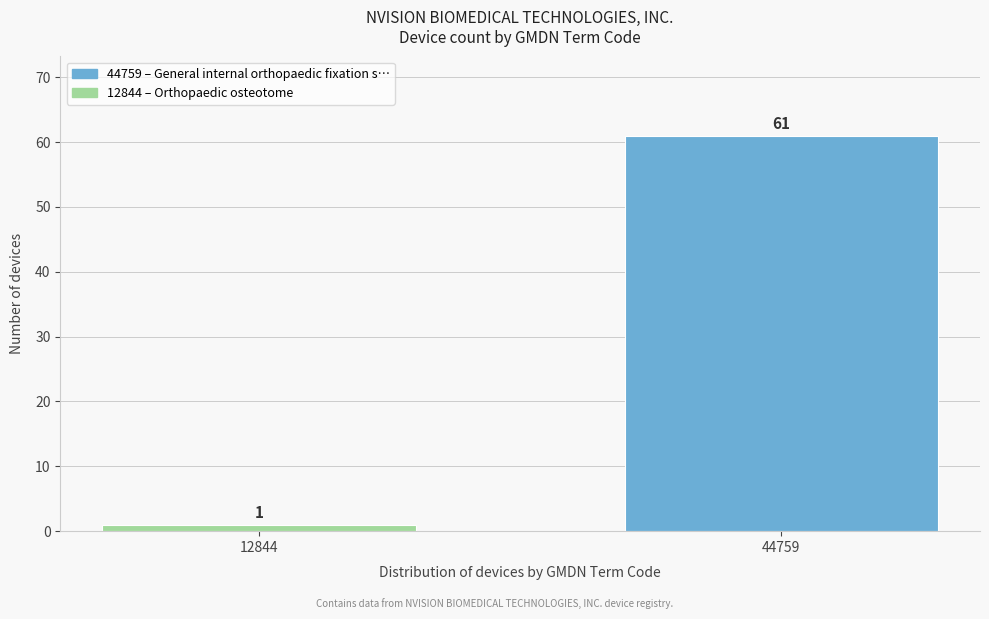

Reading left to right, list all the values displayed in this chart.

1	61